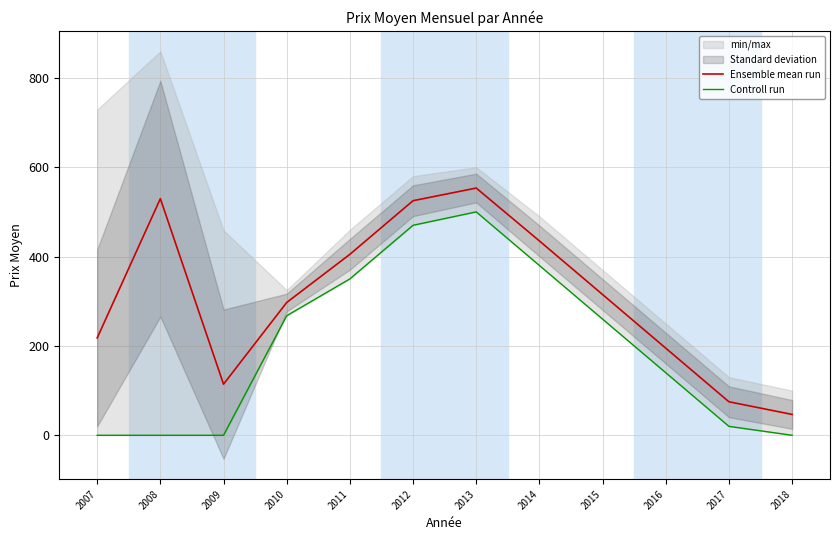

True or false: Ensemble mean run and Controll run cross at least once.

False